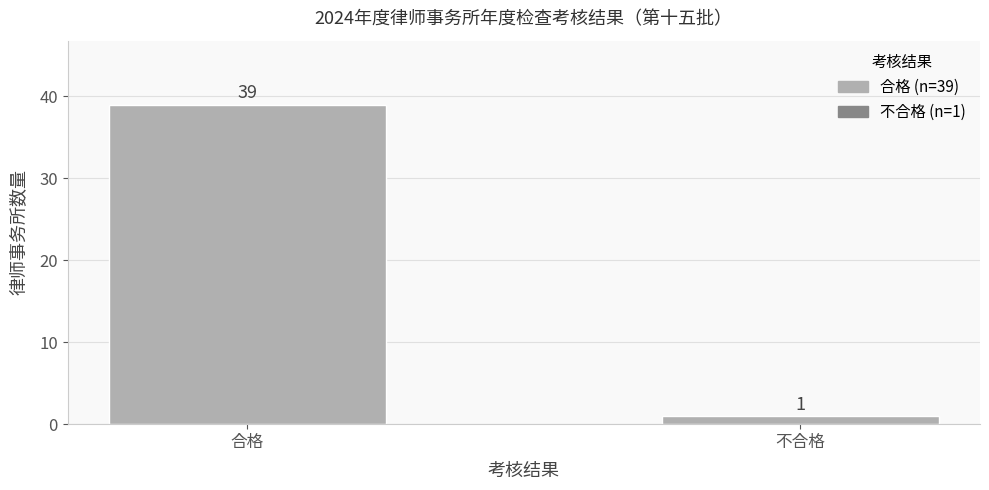

What is the smallest value displayed?

1